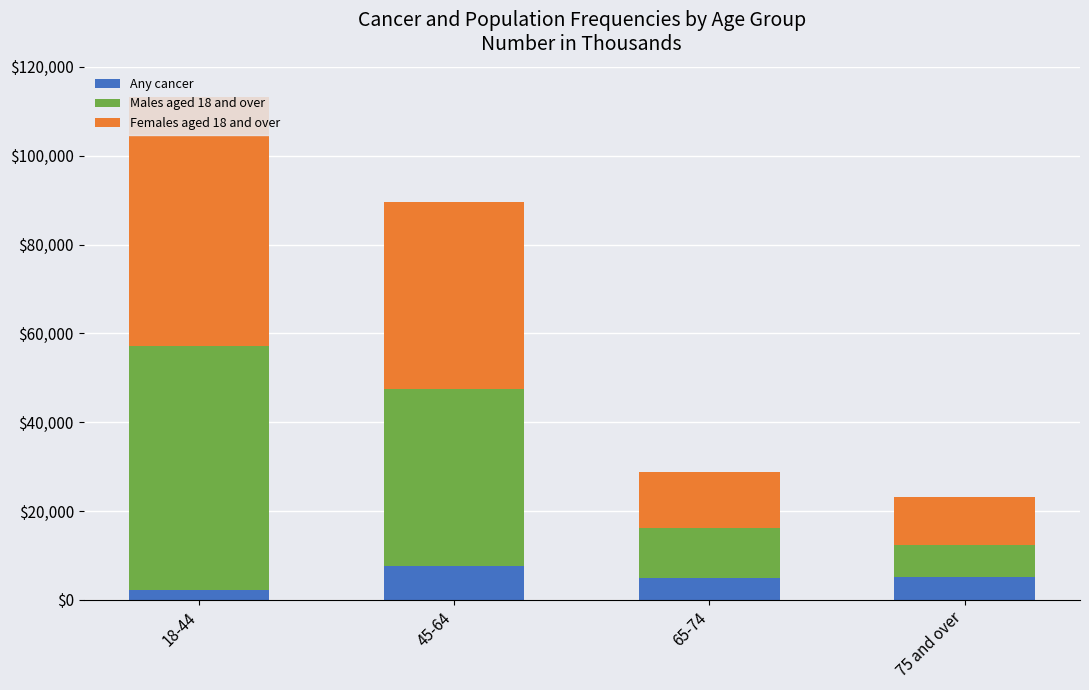

What is the total value across all series at 75 and over?

23254